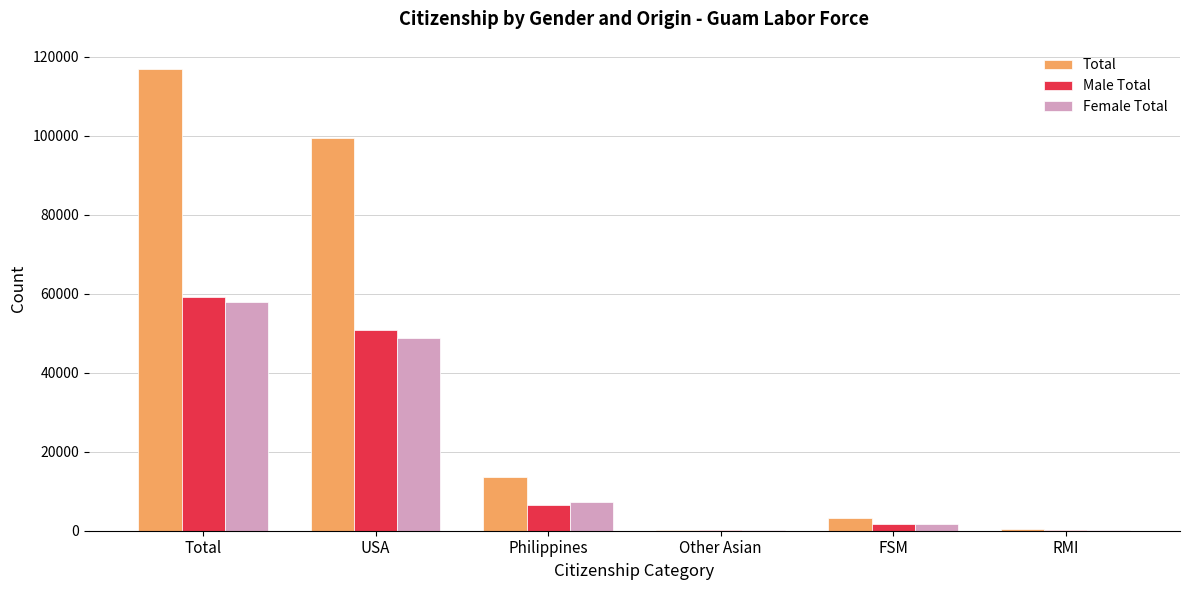

Which series has the widest spread of values?

Total